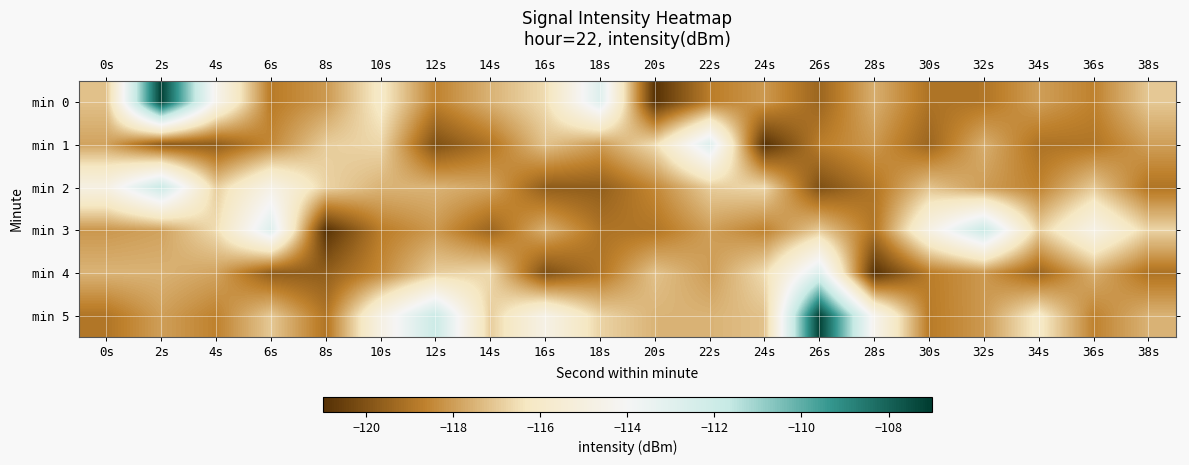

Reading left to right, what are all the values shown in this chart?

min 0: 0s=-117.2	2s=-107.2	4s=-114.4	6s=-118.8	8s=-118.1	10s=-116.1	12s=-118.6	14s=-117.5	16s=-116.6	18s=-112.8	20s=-120.9	22s=-118.8	24s=-118.1	26s=-119.4	28s=-117.6	30s=-119.0	32s=-119.0	34s=-118.0	36s=-118.6	38s=-117.0
min 1: 0s=-117.9	2s=-119.7	4s=-119.7	6s=-118.5	8s=-116.9	10s=-116.7	12s=-120.1	14s=-119.0	16s=-117.2	18s=-118.0	20s=-116.6	22s=-112.8	24s=-120.9	26s=-118.8	28s=-118.1	30s=-119.4	32s=-117.6	34s=-119.0	36s=-119.0	38s=-118.0
min 2: 0s=-114.9	2s=-111.9	4s=-116.9	6s=-114.7	8s=-116.8	10s=-117.5	12s=-117.5	14s=-117.9	16s=-119.7	18s=-119.7	20s=-118.5	22s=-116.9	24s=-116.7	26s=-120.1	28s=-119.0	30s=-117.2	32s=-118.0	34s=-118.6	36s=-117.0	38s=-119.0
min 3: 0s=-118.1	2s=-117.9	4s=-116.6	6s=-112.8	8s=-120.9	10s=-118.8	12s=-118.1	14s=-119.4	16s=-117.6	18s=-119.0	20s=-119.0	22s=-118.0	24s=-118.6	26s=-117.0	28s=-119.0	30s=-114.9	32s=-111.9	34s=-116.9	36s=-114.7	38s=-116.8
min 4: 0s=-117.5	2s=-117.5	4s=-117.9	6s=-119.7	8s=-119.7	10s=-118.5	12s=-116.9	14s=-116.7	16s=-120.1	18s=-119.0	20s=-117.2	22s=-118.0	24s=-116.6	26s=-112.8	28s=-120.9	30s=-118.8	32s=-118.1	34s=-119.4	36s=-117.6	38s=-119.0
min 5: 0s=-119.0	2s=-118.0	4s=-118.6	6s=-117.0	8s=-119.0	10s=-114.9	12s=-111.9	14s=-116.9	16s=-114.7	18s=-116.8	20s=-117.5	22s=-117.5	24s=-117.2	26s=-107.2	28s=-114.4	30s=-118.8	32s=-118.1	34s=-116.1	36s=-118.6	38s=-117.5